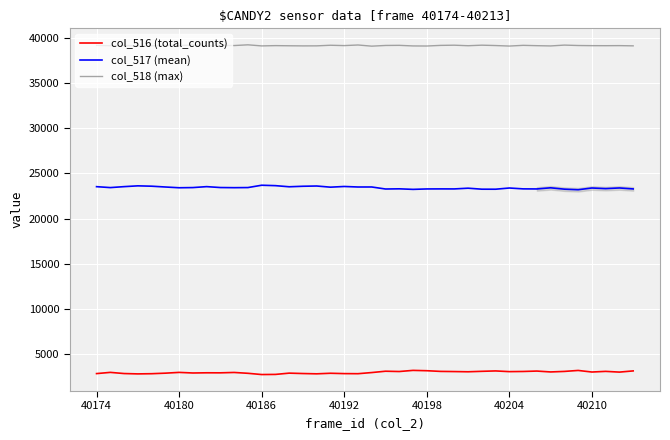

What is the greatest value displayed?

39296